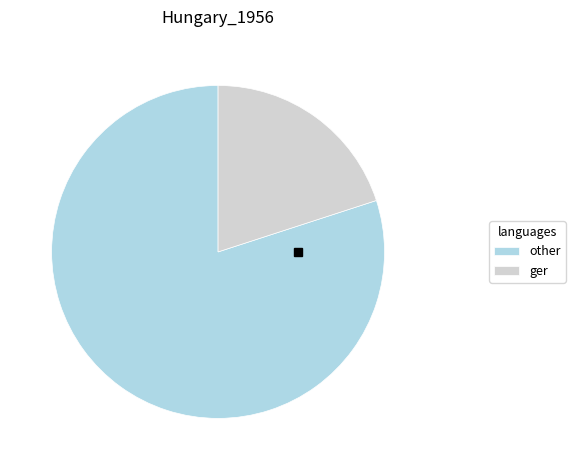

Is the sum of ger and other greater than half?

Yes